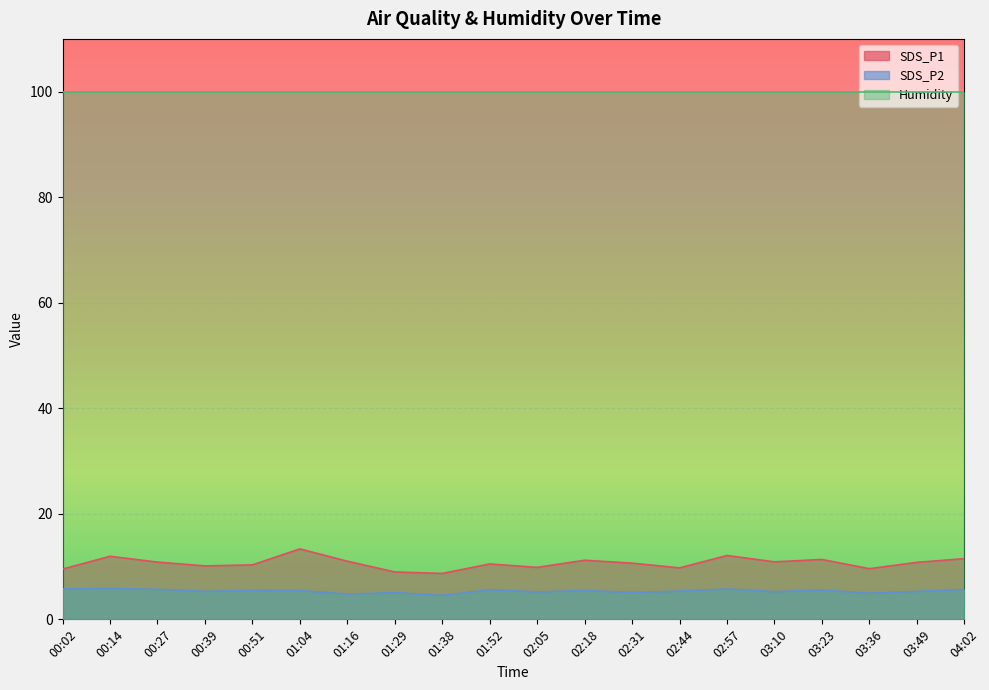

Reading left to right, extract all data points from this chart.

SDS_P1: 9.5	11.9	10.8	10.1	10.3	13.3	11.0	9.0	8.7	10.5	9.8	11.2	10.7	9.8	12.1	10.9	11.3	9.6	10.8	11.5
SDS_P2: 5.8	5.8	5.7	5.3	5.5	5.5	4.8	5.1	4.5	5.6	5.2	5.5	5.1	5.3	5.8	5.2	5.5	5.0	5.3	5.7